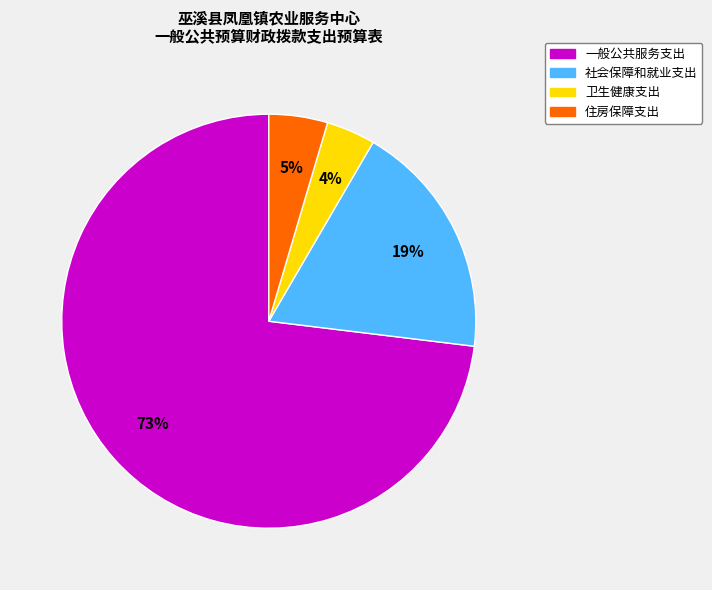

Combined, do 社会保障和就业支出 and 一般公共服务支出 account for over 50%?

Yes